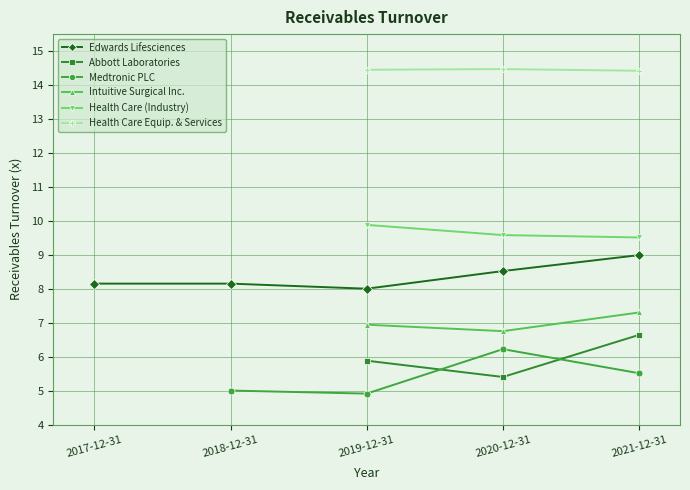

What are all the series names shown in the legend?

Edwards Lifesciences, Abbott Laboratories, Medtronic PLC, Intuitive Surgical Inc., Health Care (Industry), Health Care Equip. & Services